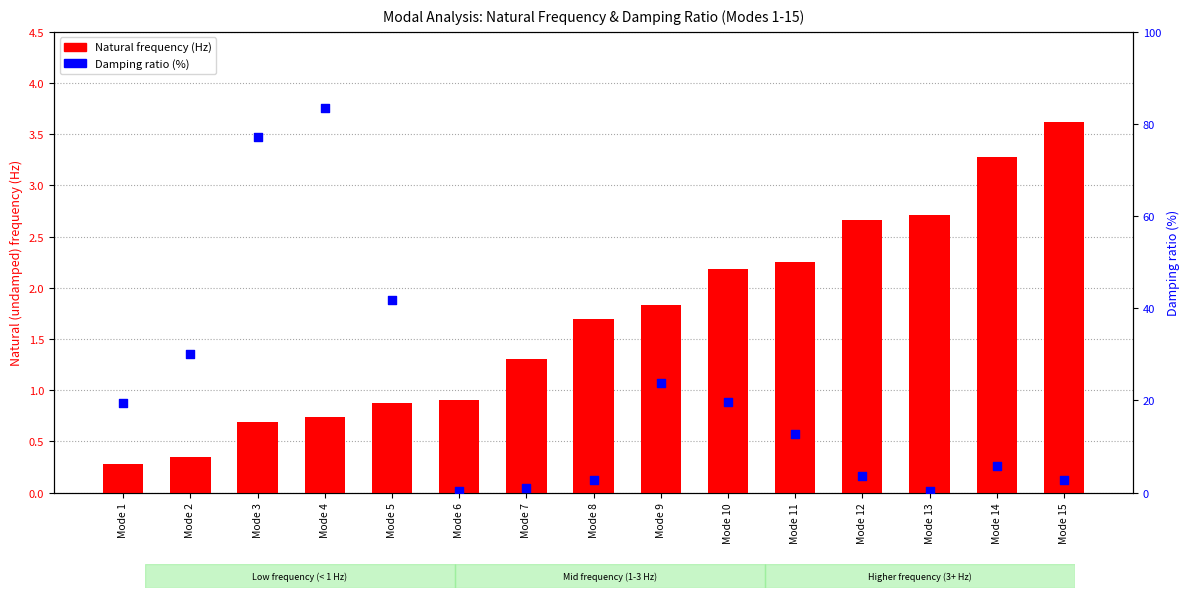

Which series has the largest total across all categories?

Damping ratio (%)